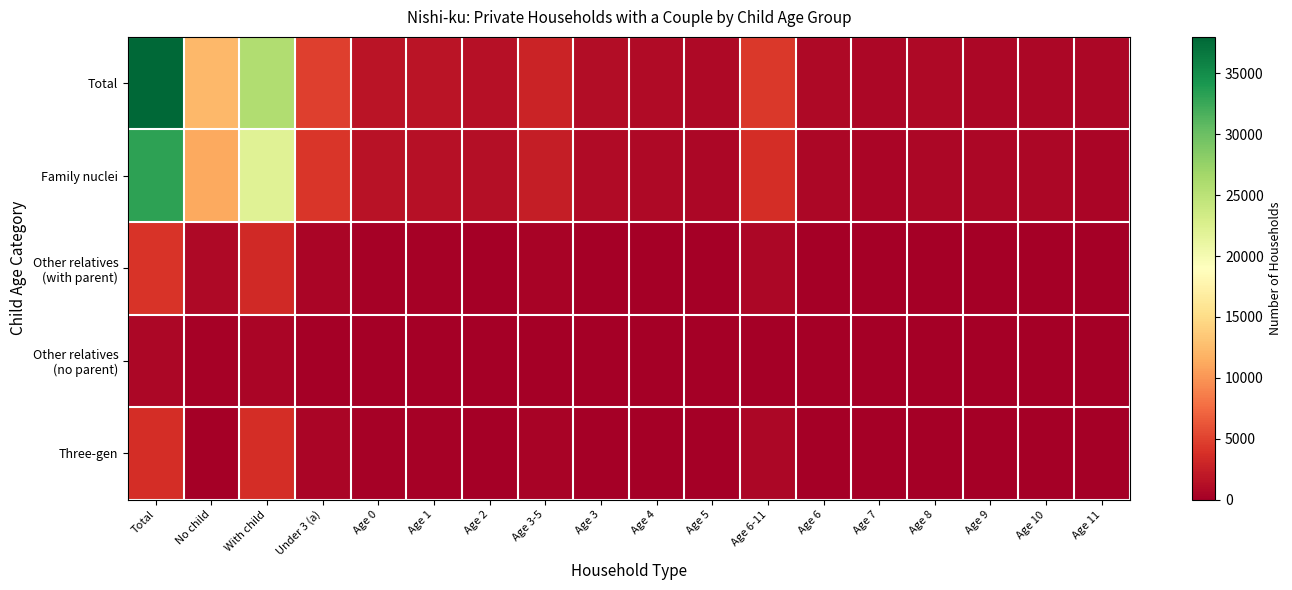

Rank the series by their maximum value, from highest to lowest.

Total, Family nuclei, Other relatives (with parent), Three-gen, Other relatives (no parent)